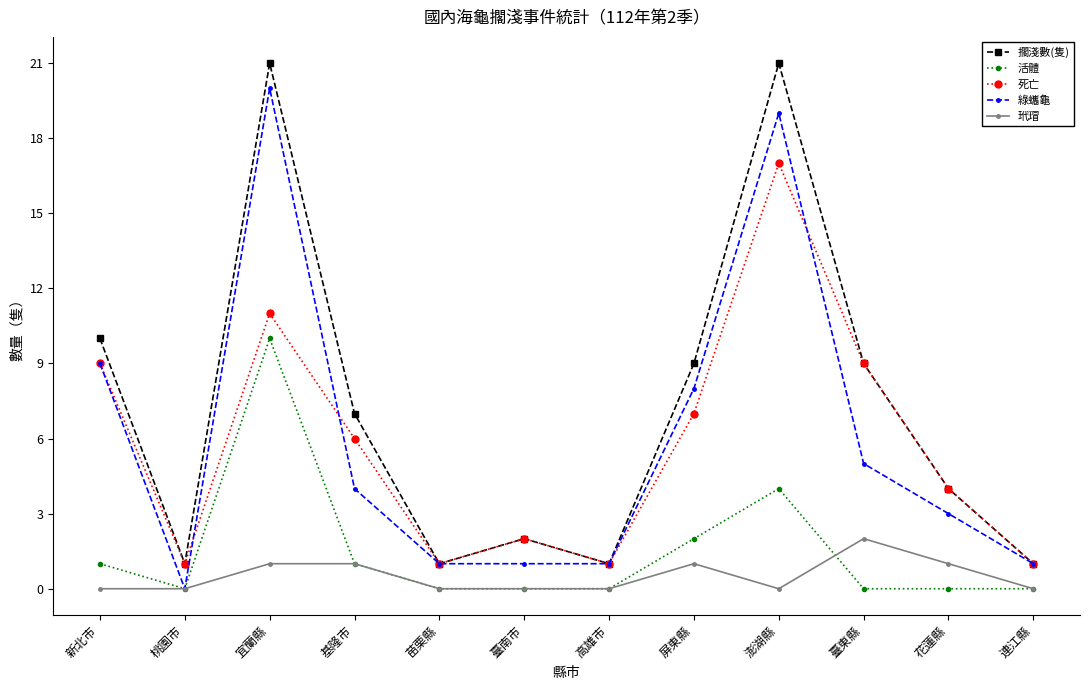

True or false: 擱淺數(隻) has more than 1 points higher than both neighbors.

True